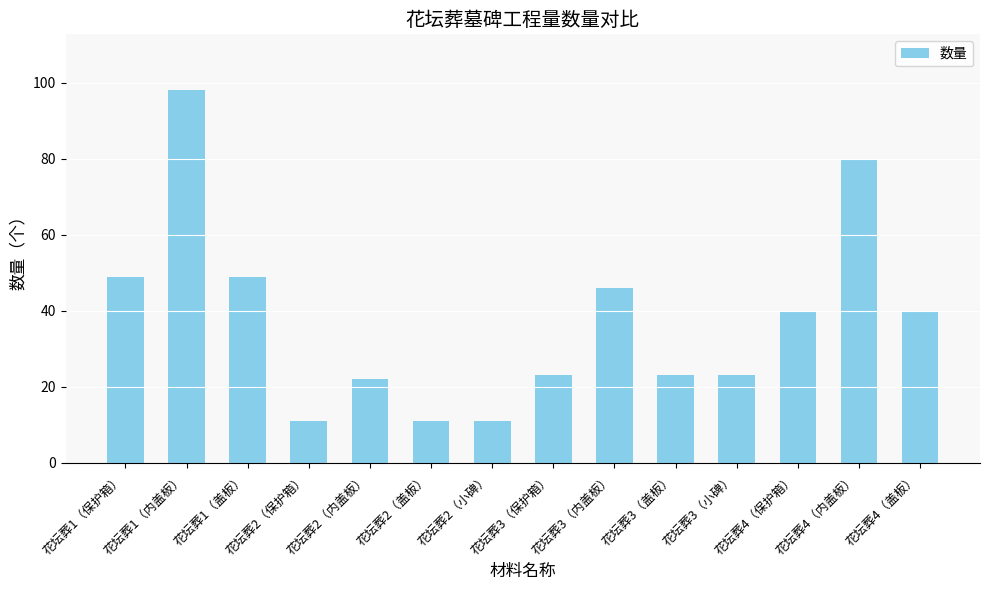

What is the difference between the maximum and minimum values?

87